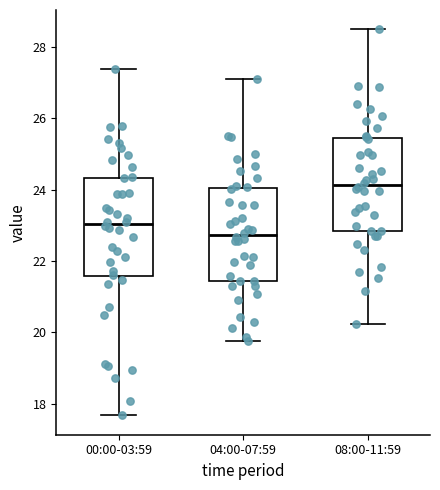

Which box has the lowest median line?

04:00-07:59